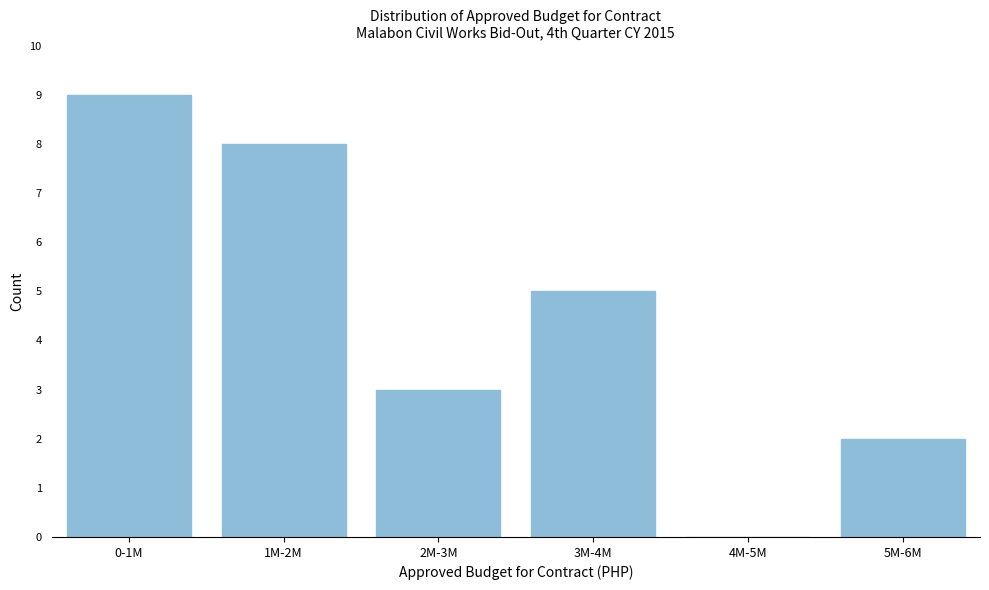

Reading right to left, transcribe all the data shown in this chart.

5M-6M=2	4M-5M=0	3M-4M=5	2M-3M=3	1M-2M=8	0-1M=9